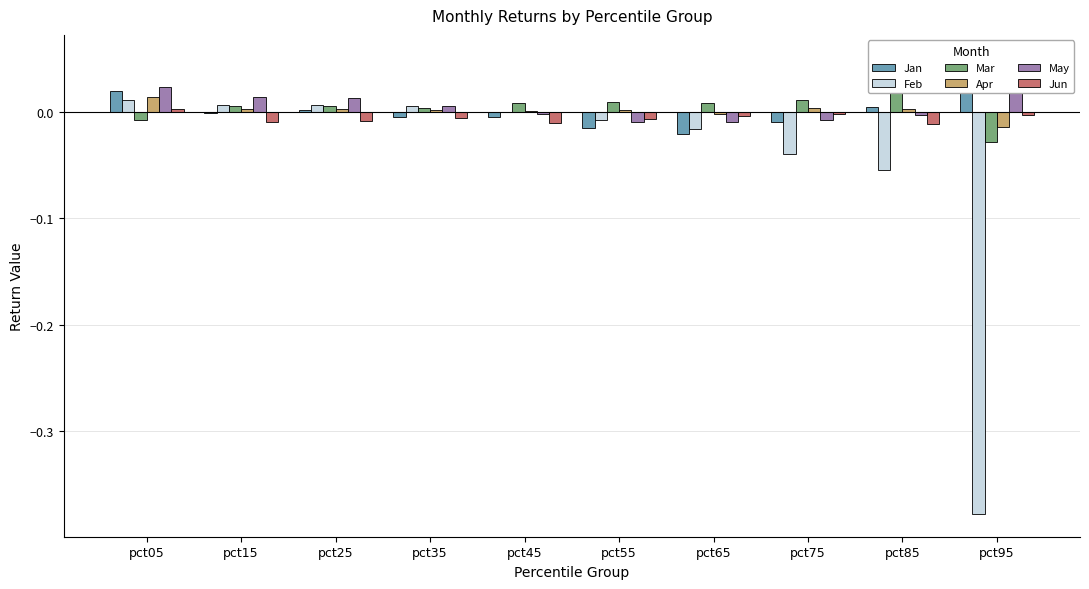

How many bars are there in each group?

6